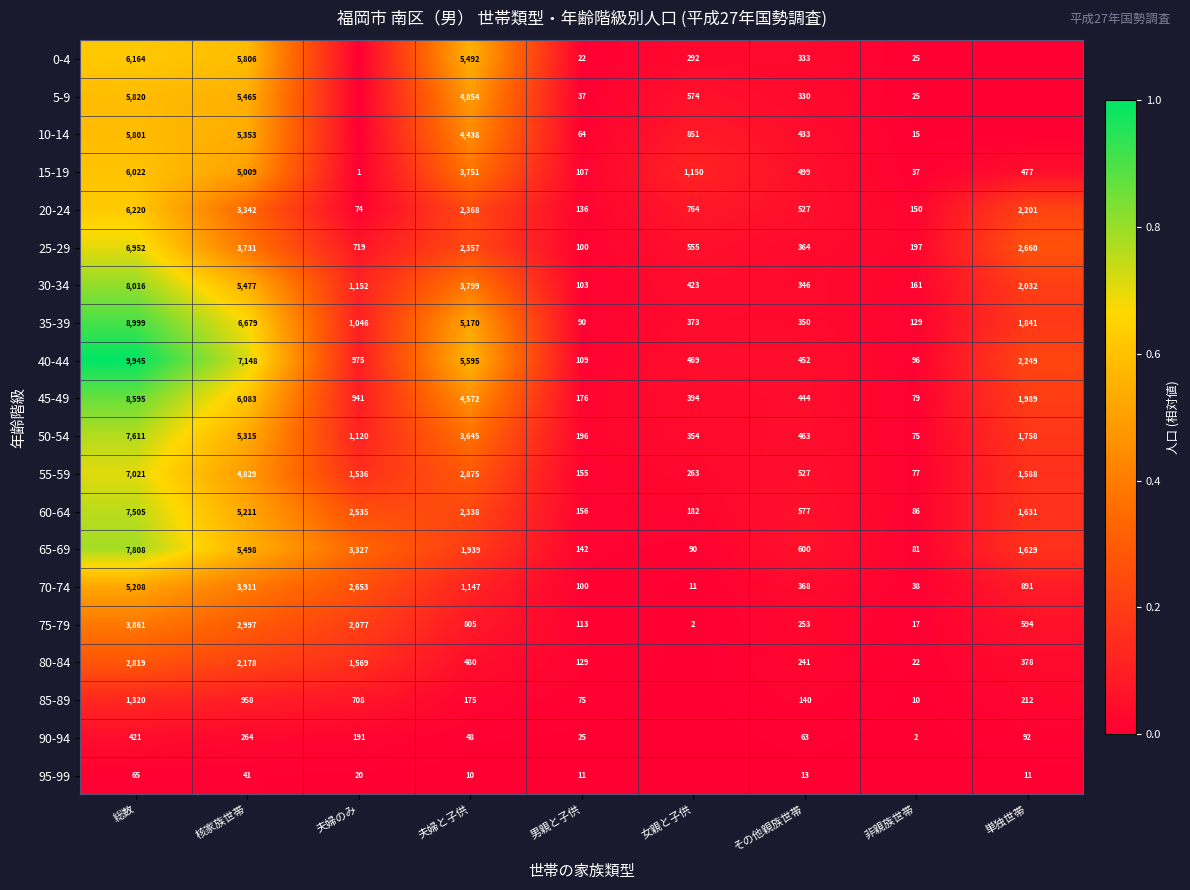

True or false: 35-39 has a value of 1841 at 単独世帯.

True